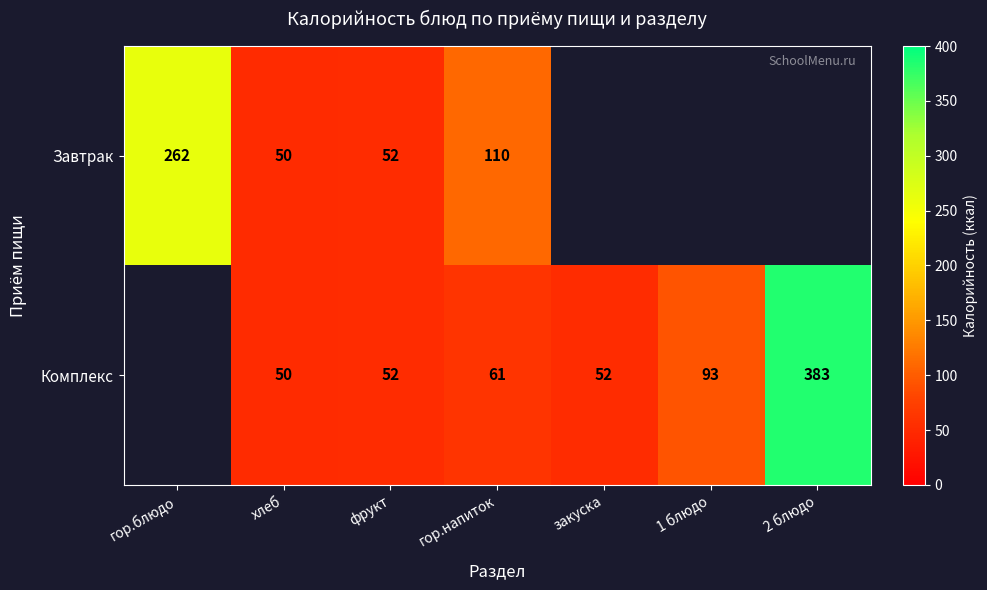

At how many categories does at least one series exceed 304?

1